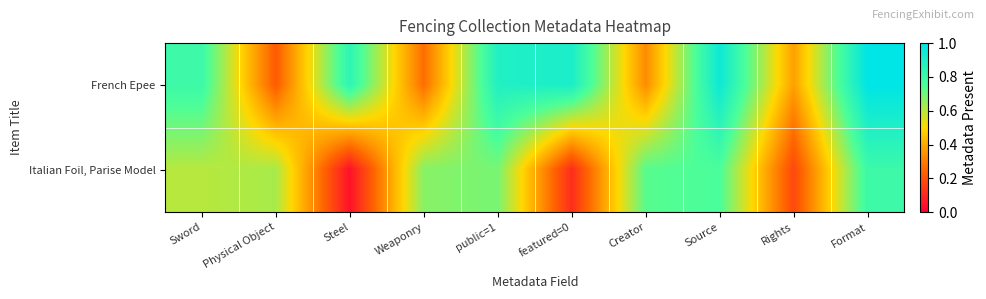

Reading left to right, extract all data points from this chart.

French Epee: Sword=0.8	Physical Object=0.2	Steel=0.8	Weaponry=0.3	public=1=0.9	featured=0=0.9	Creator=0.3	Source=1.0	Rights=0.4	Format=1.0
Italian Foil, Parise Model: Sword=0.6	Physical Object=0.6	Steel=0.0	Weaponry=0.7	public=1=0.7	featured=0=0.1	Creator=0.7	Source=0.8	Rights=0.2	Format=0.8